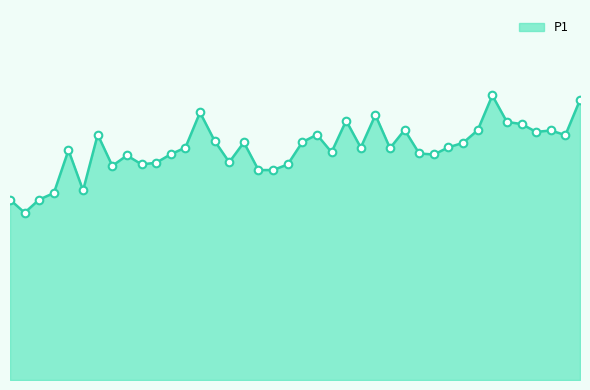

Does the chart have visible grid lines?

No